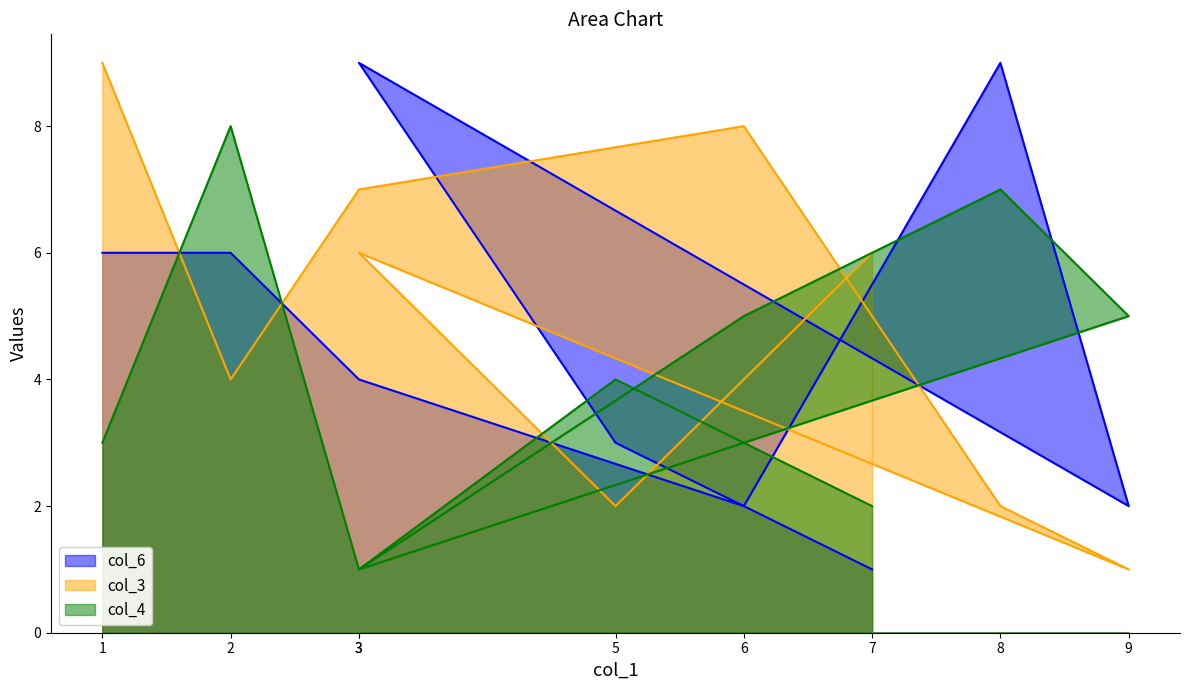

Where is the first local maximum for col_4 line?

2